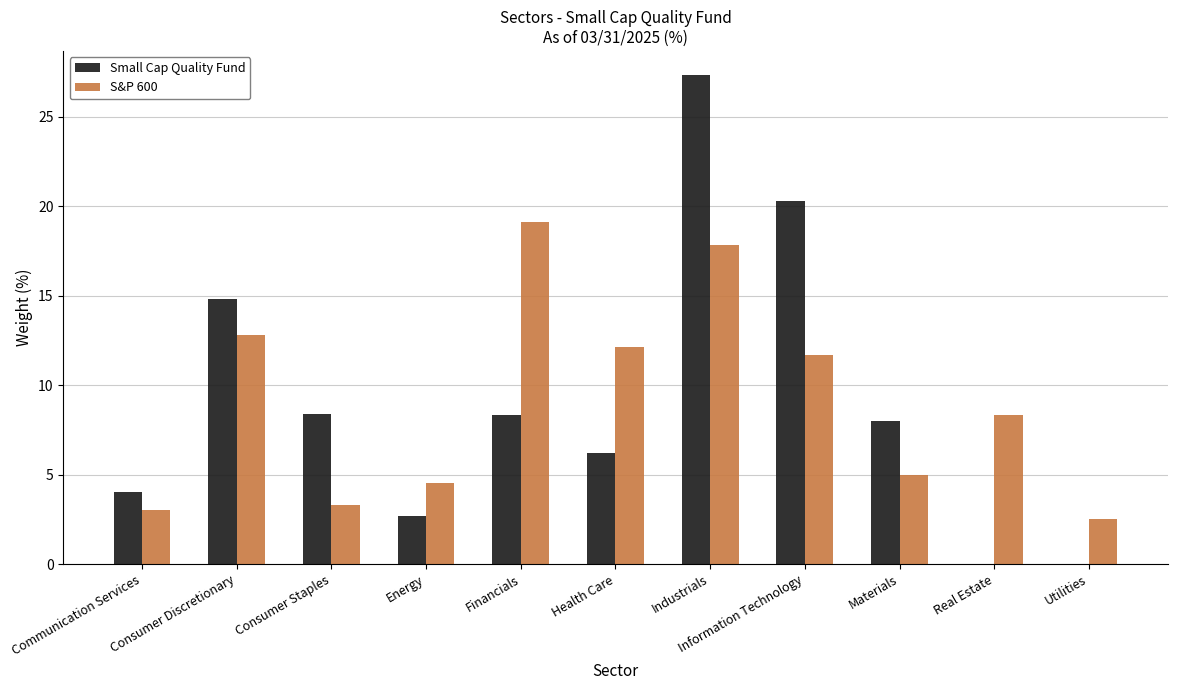

What is the sum of all S&P 600 values?

100.1